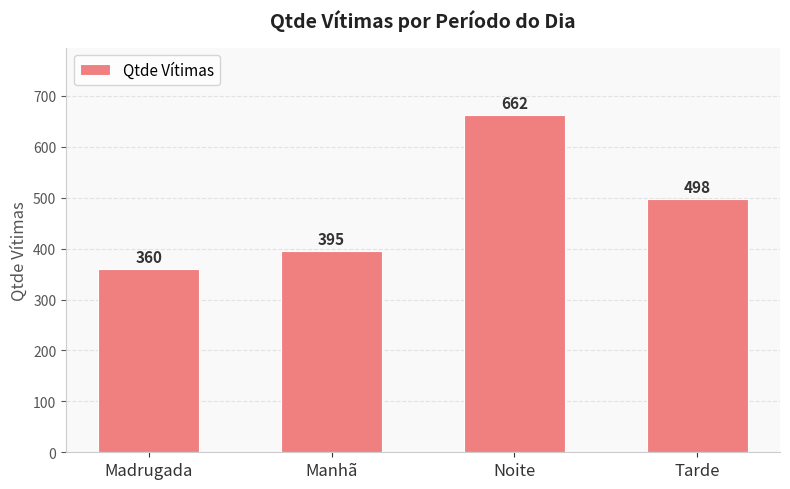

What is the smallest value displayed?

360